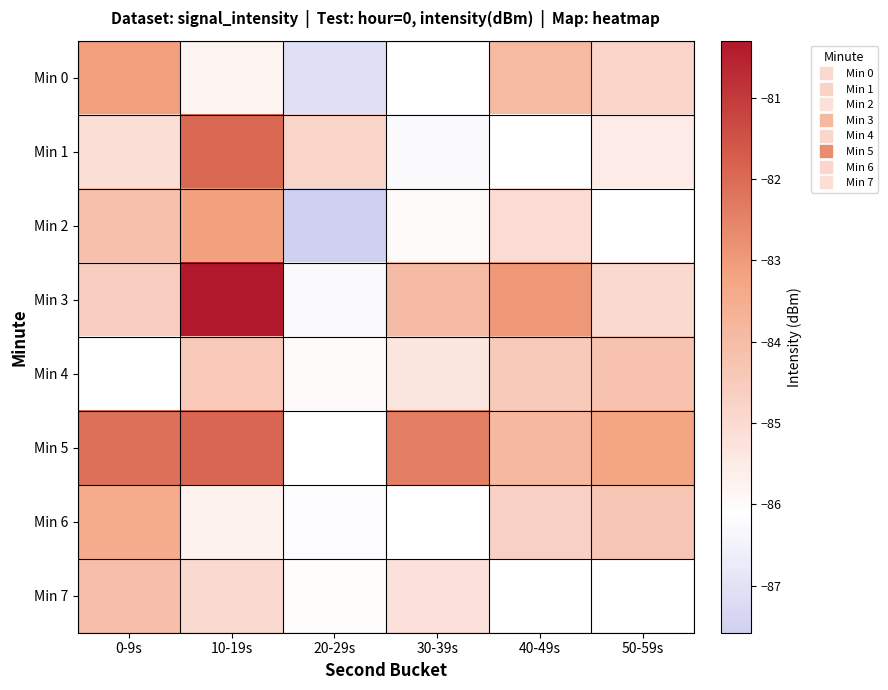

Which series has the widest spread of values?

Min 3